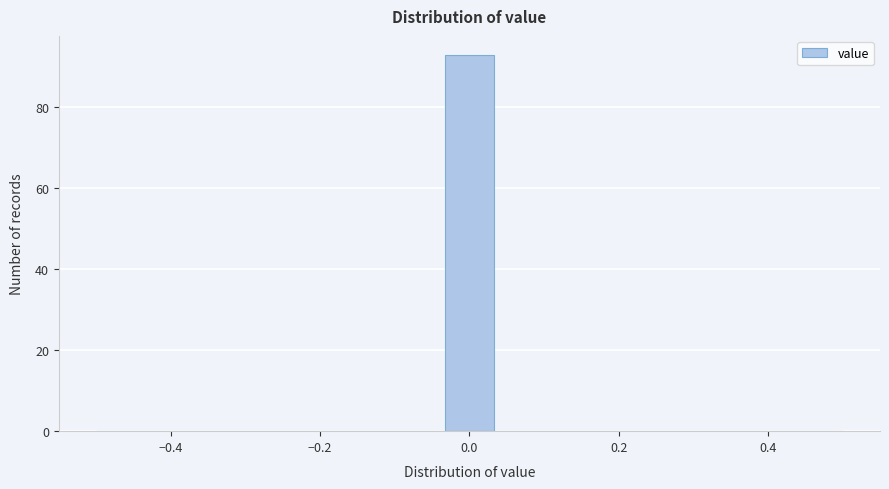

Read against the x-axis, roughly where is the centre of the tallest bar?

0.00